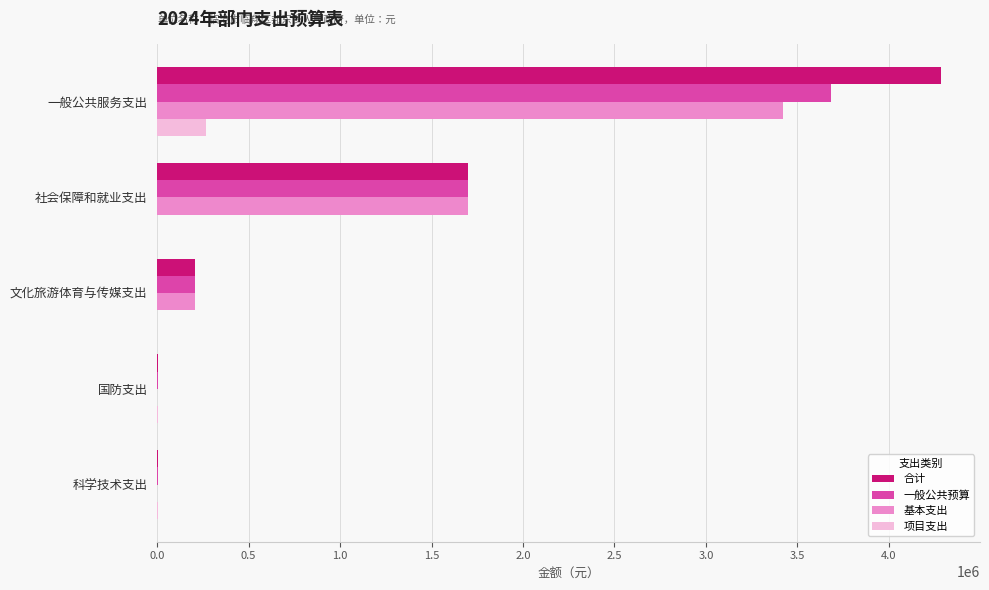

How many distinct data groups are displayed?

4